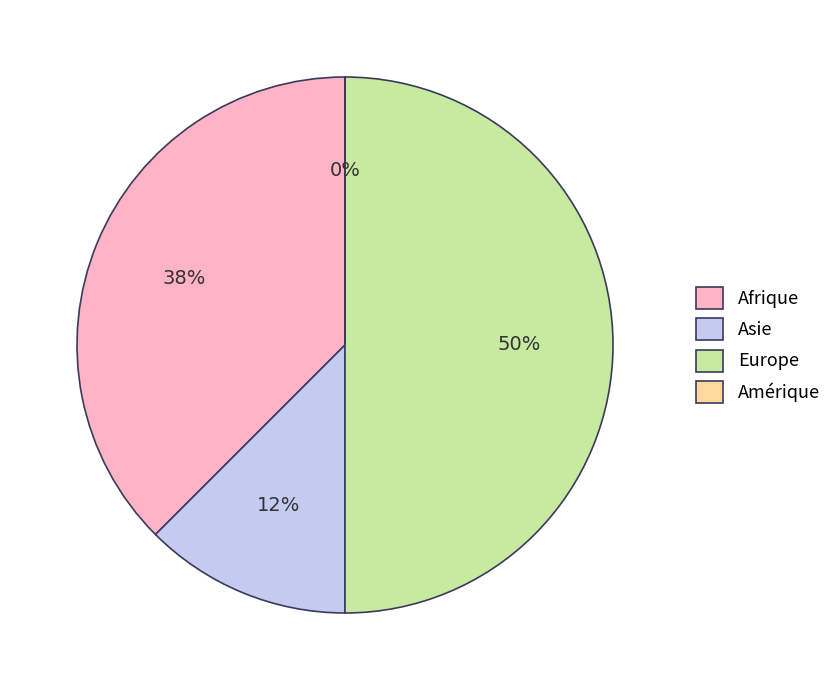

How many slices are in this pie chart?

4